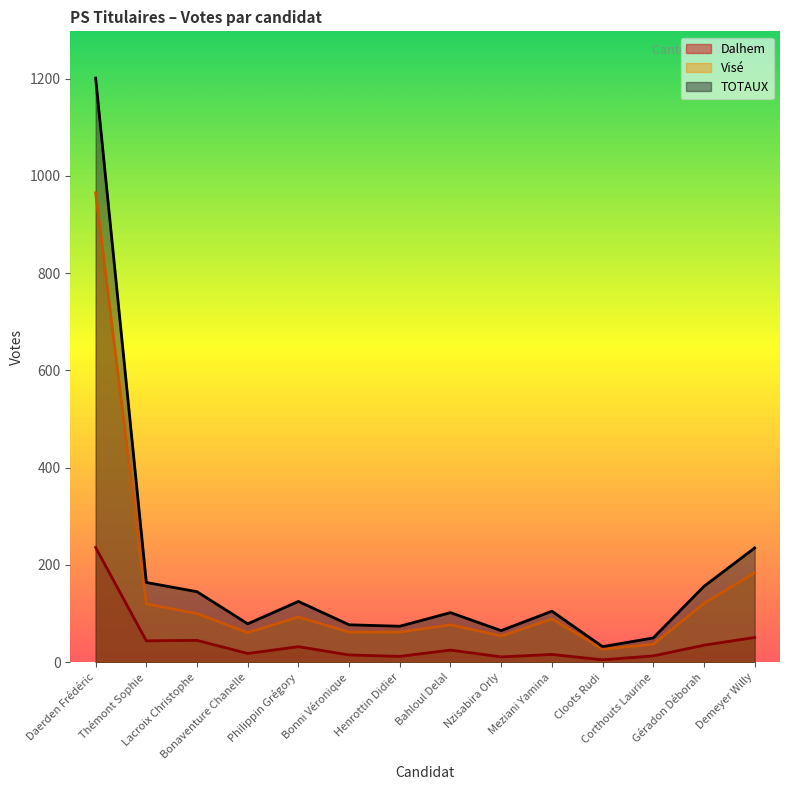

At which label is TOTAUX closest to 616?

Demeyer Willy